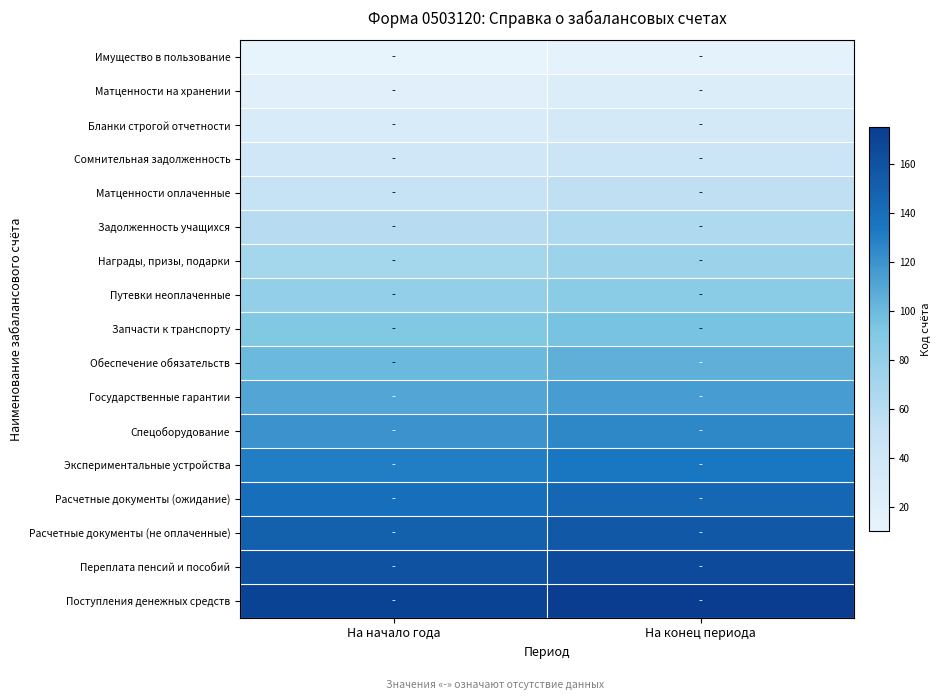

Reading left to right, what are all the values shown in this chart?

Имущество в пользование: На начало года=10	На конец периода=15
Матценности на хранении: На начало года=20	На конец периода=25
Бланки строгой отчетности: На начало года=30	На конец периода=35
Сомнительная задолженность: На начало года=40	На конец периода=45
Матценности оплаченные: На начало года=50	На конец периода=55
Задолженность учащихся: На начало года=60	На конец периода=65
Награды, призы, подарки: На начало года=70	На конец периода=75
Путевки неоплаченные: На начало года=80	На конец периода=85
Запчасти к транспорту: На начало года=90	На конец периода=95
Обеспечение обязательств: На начало года=100	На конец периода=105
Государственные гарантии: На начало года=110	На конец периода=115
Спецоборудование: На начало года=120	На конец периода=125
Экспериментальные устройства: На начало года=130	На конец периода=135
Расчетные документы (ожидание): На начало года=140	На конец периода=145
Расчетные документы (не оплаченные): На начало года=150	На конец периода=155
Переплата пенсий и пособий: На начало года=160	На конец периода=165
Поступления денежных средств: На начало года=170	На конец периода=175